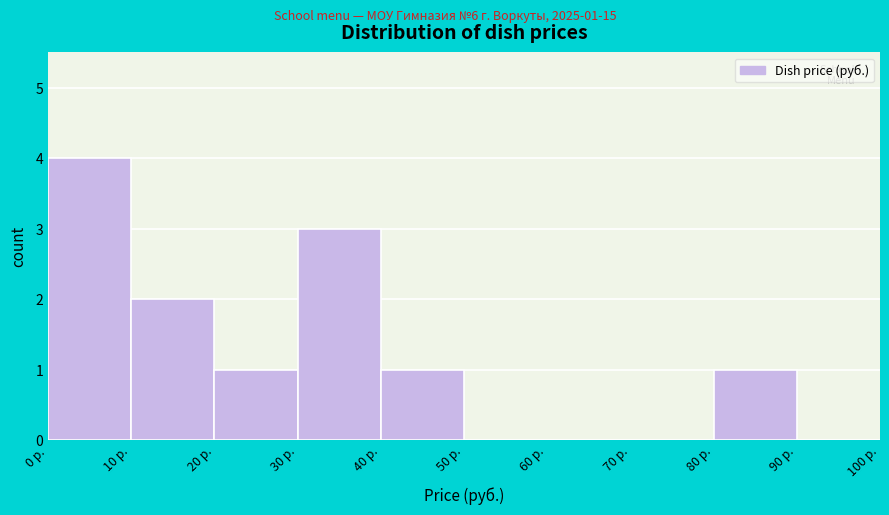

Which range on the x-axis has the tallest bar?

0 to 10